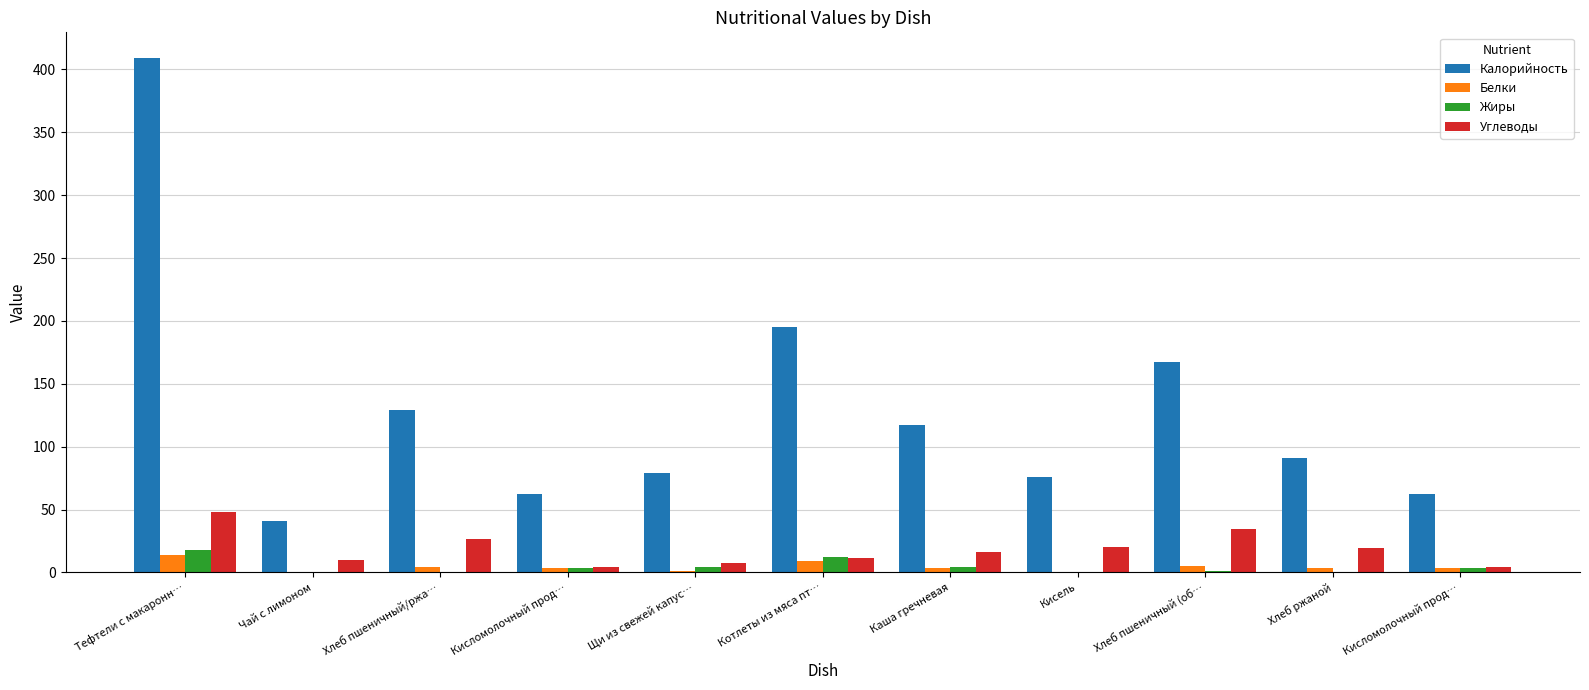

What are all the series names shown in the legend?

Калорийность, Белки, Жиры, Углеводы